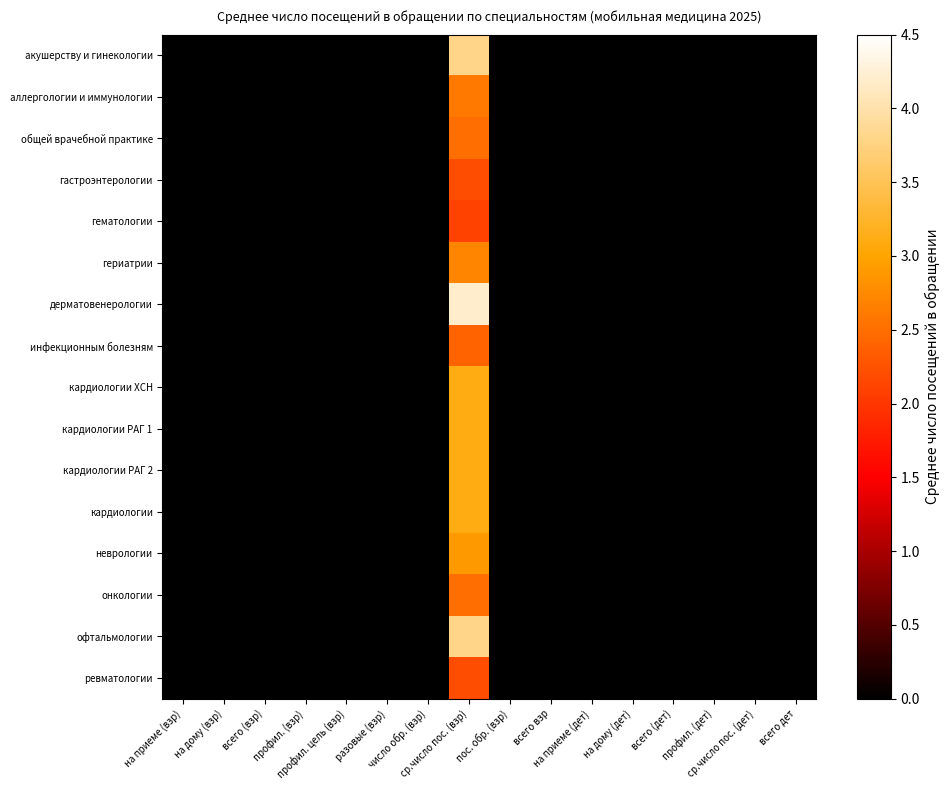

Between на дому (взр) and пос. обр. (взр), which is larger?

на дому (взр)